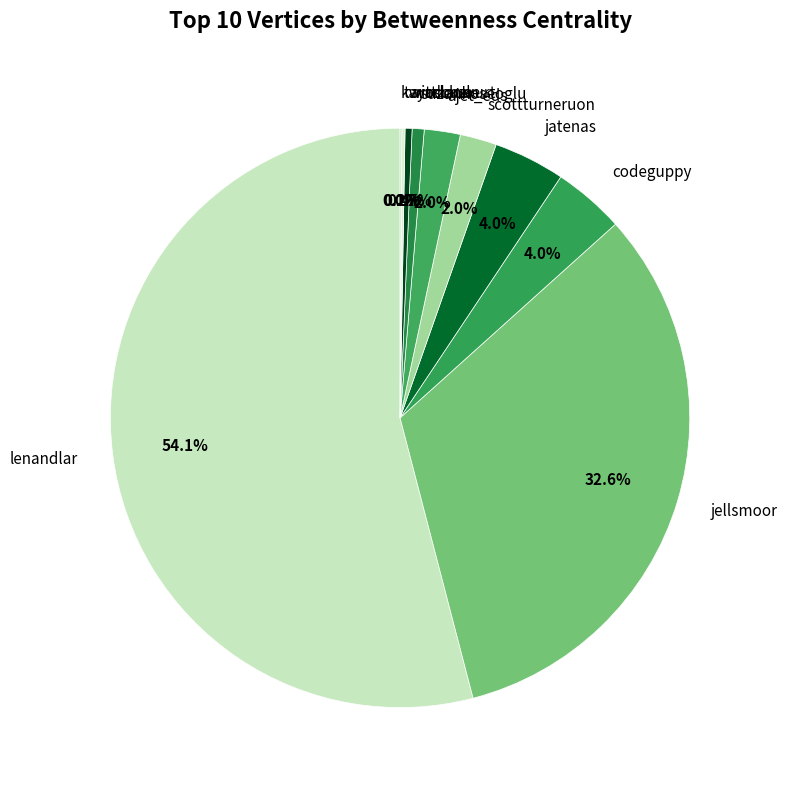

Is there a majority slice in this chart?

Yes